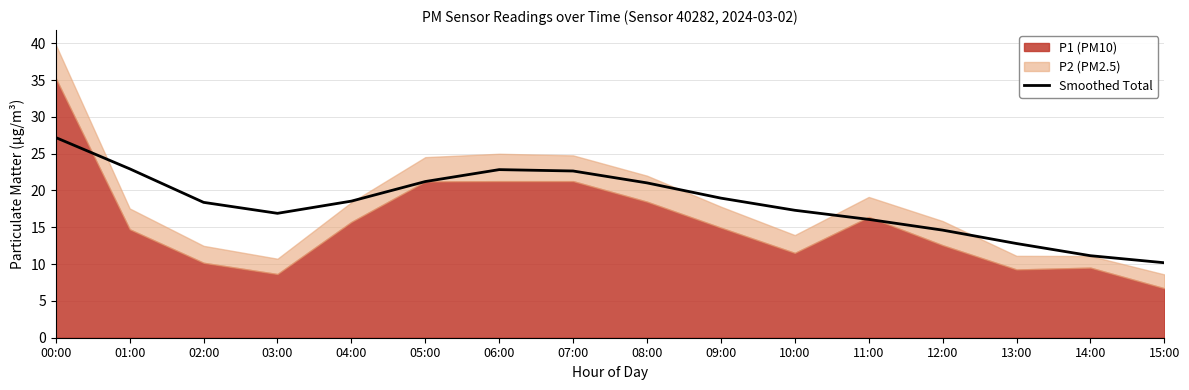

How many data points are above 18?

9